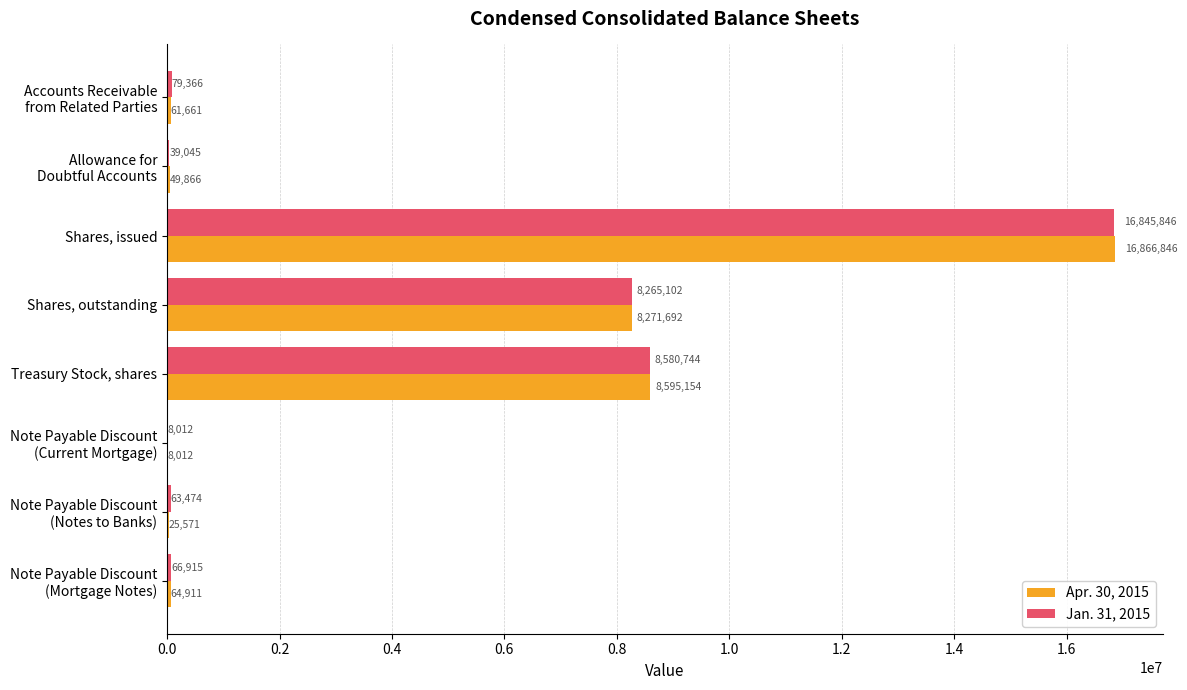

At which category is the sum across all series the highest?

Shares, issued